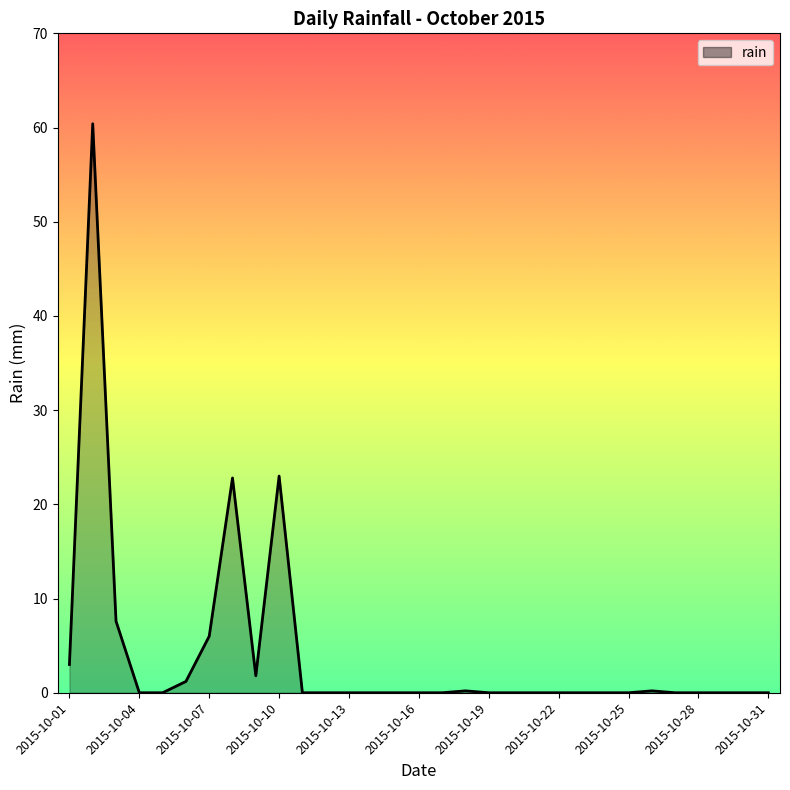

What is the maximum value shown in the chart?

60.4